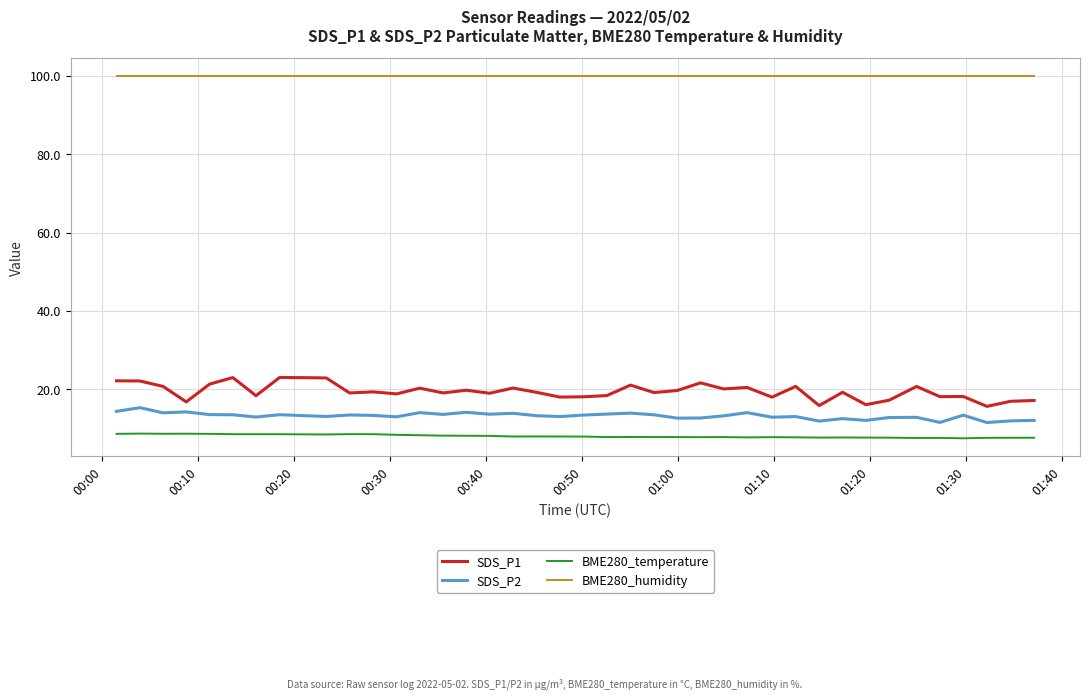

What is the maximum value shown in the chart?

100.0